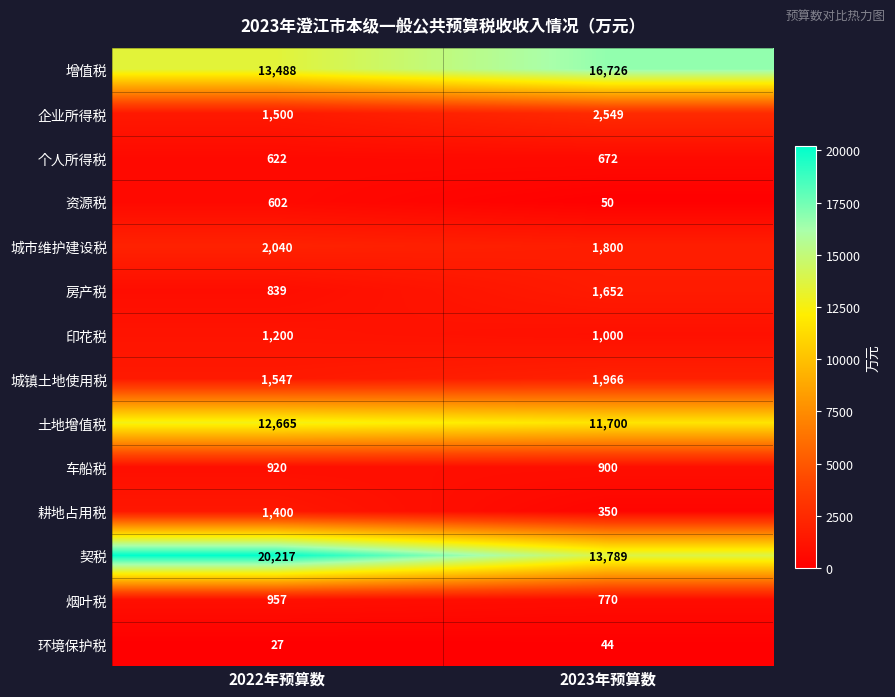

Which series has the widest spread of values?

契税